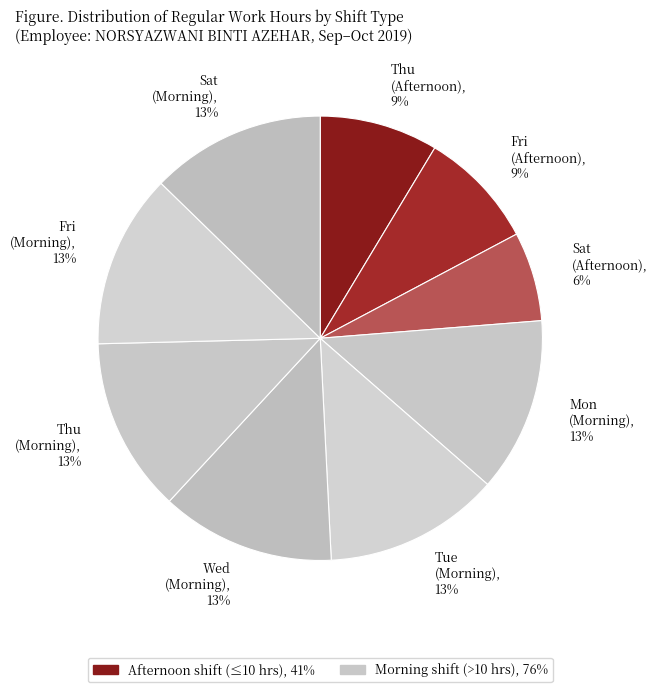

How many slices are in this pie chart?

9